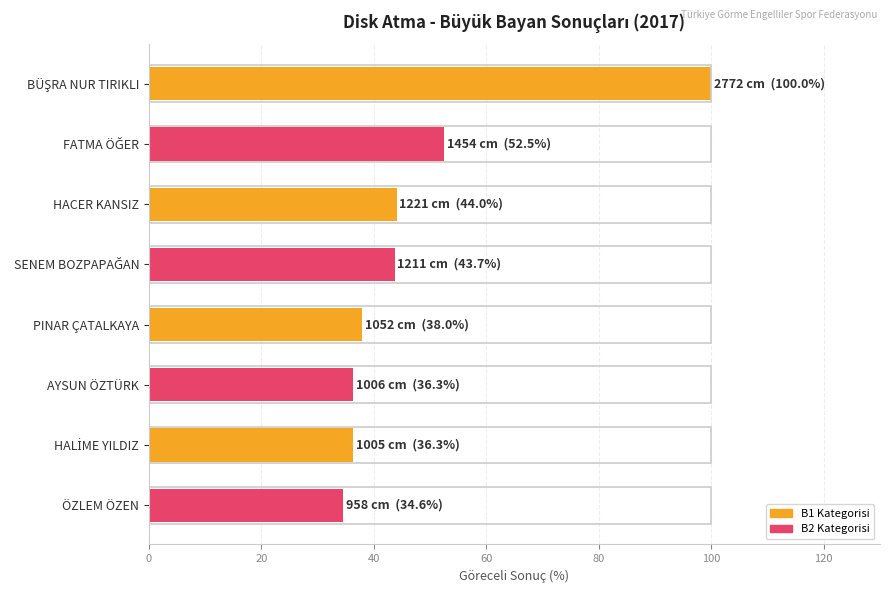

Is it true that the value at ÖZLEM ÖZEN is 34.6?

True